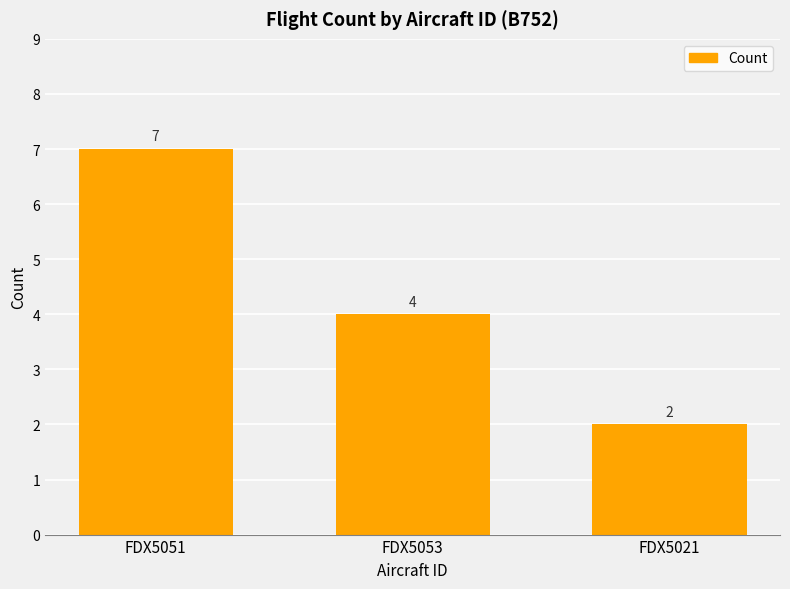

What is the change in value from FDX5053 to FDX5021?

-2